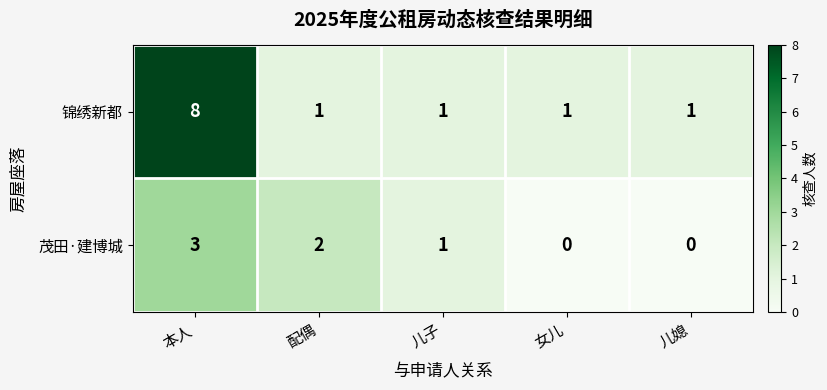

The 锦绣新都 series shows 2 at 配偶. True or false?

False